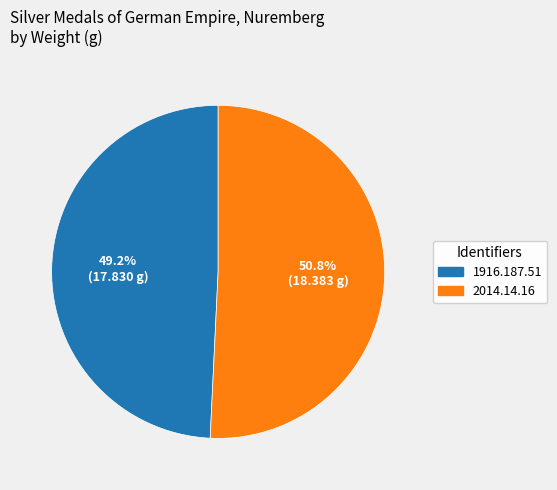

Which has a higher value, 2014.14.16 or 1916.187.51?

2014.14.16